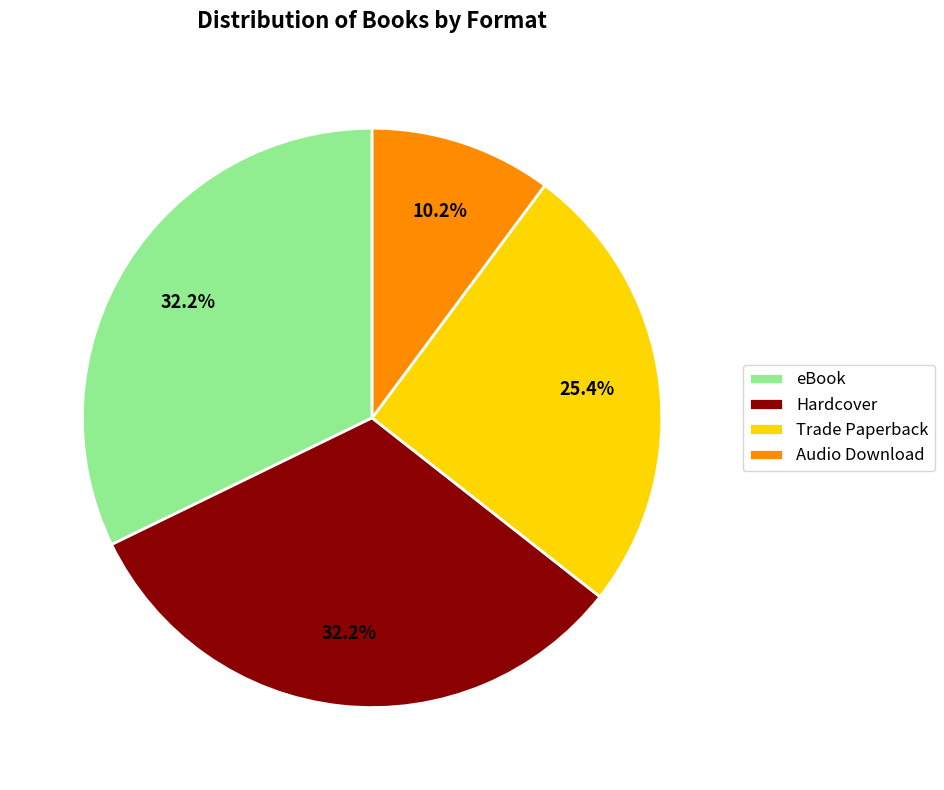

To the nearest percent, what percentage of the pie is Hardcover?

32%